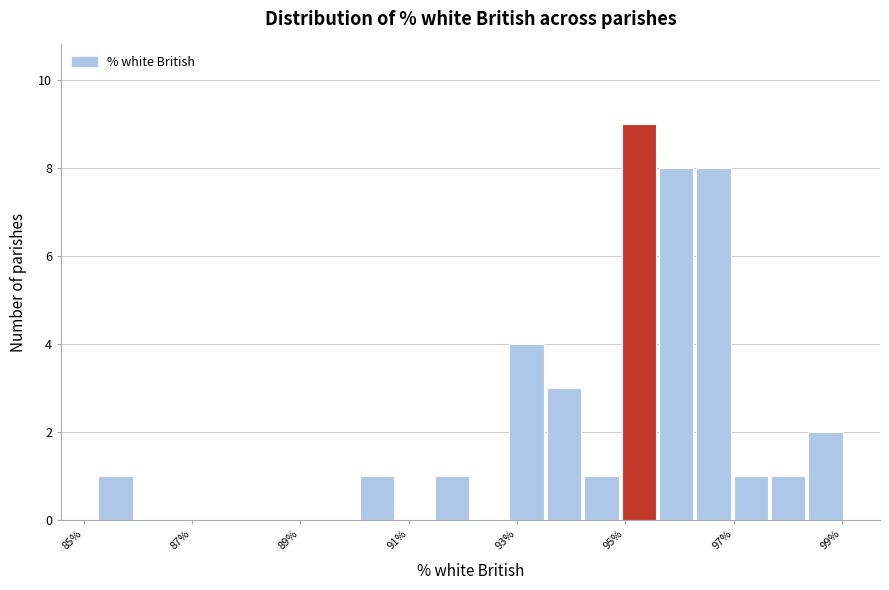

Read against the x-axis, roughly where is the centre of the tallest bar?

95.2